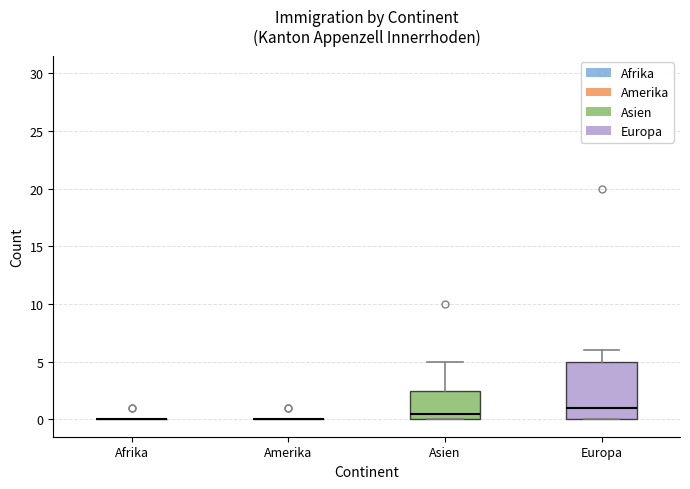

Where is the lower edge of the box for Asien on the y-axis? The values are not printed on the chart, so give them approximately, as read against the axis.

0.0